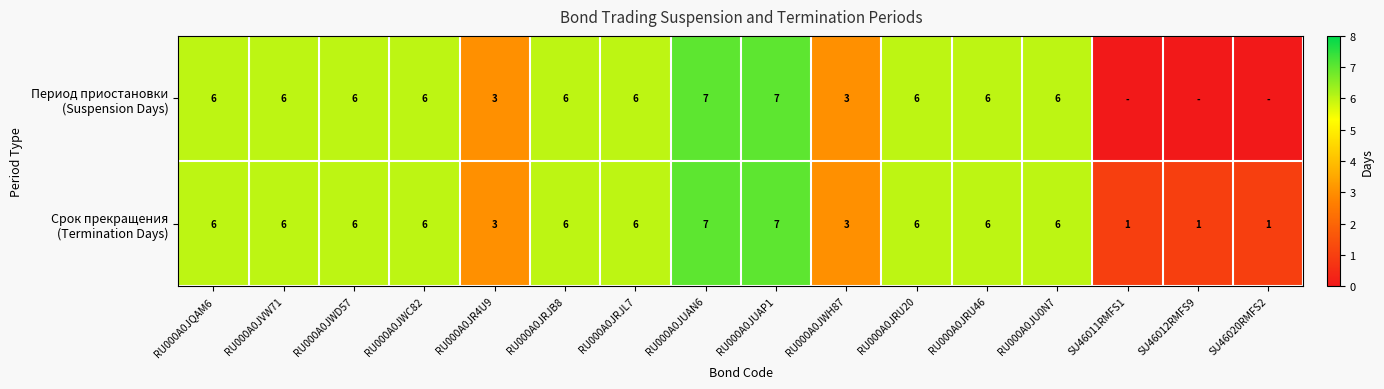

What is the total value across all series at RU000A0JQAM6?

12